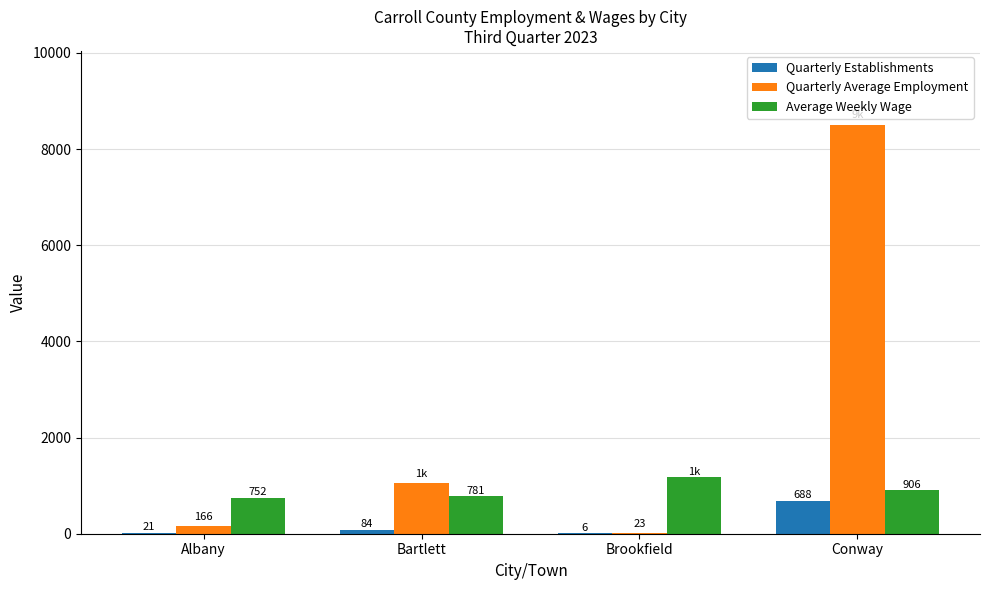

What is the spread (max minus min) of values at Brookfield?

1168